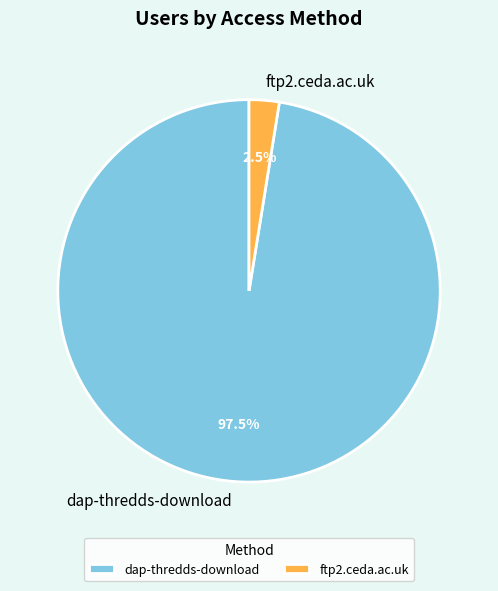

To the nearest percent, what is the difference between the largest and smallest slice percentages?

95%